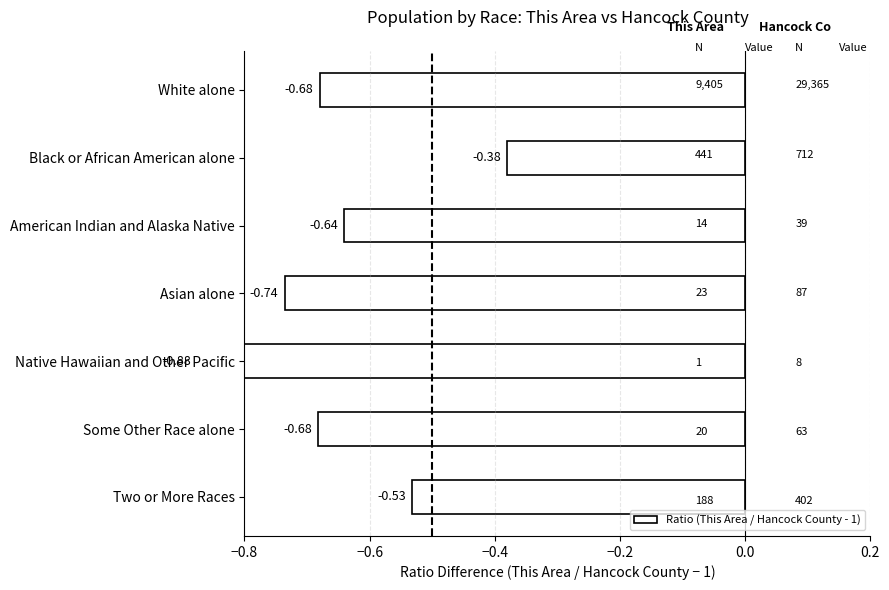

Reading left to right, what are all the values shown in this chart?

-0.7	-0.4	-0.6	-0.7	-0.9	-0.7	-0.5